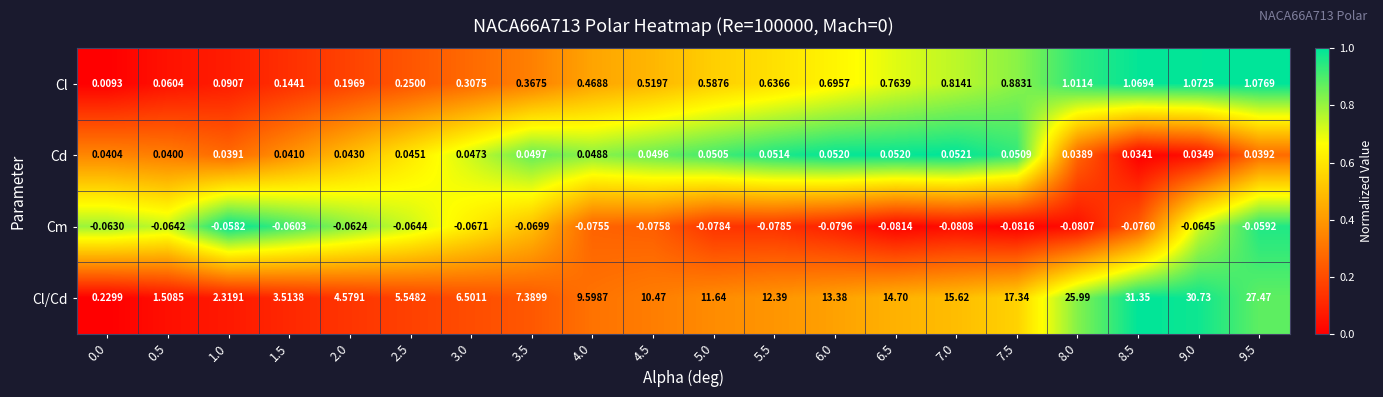

Rank the series by their maximum value, from highest to lowest.

Cl/Cd, Cl, Cd, Cm